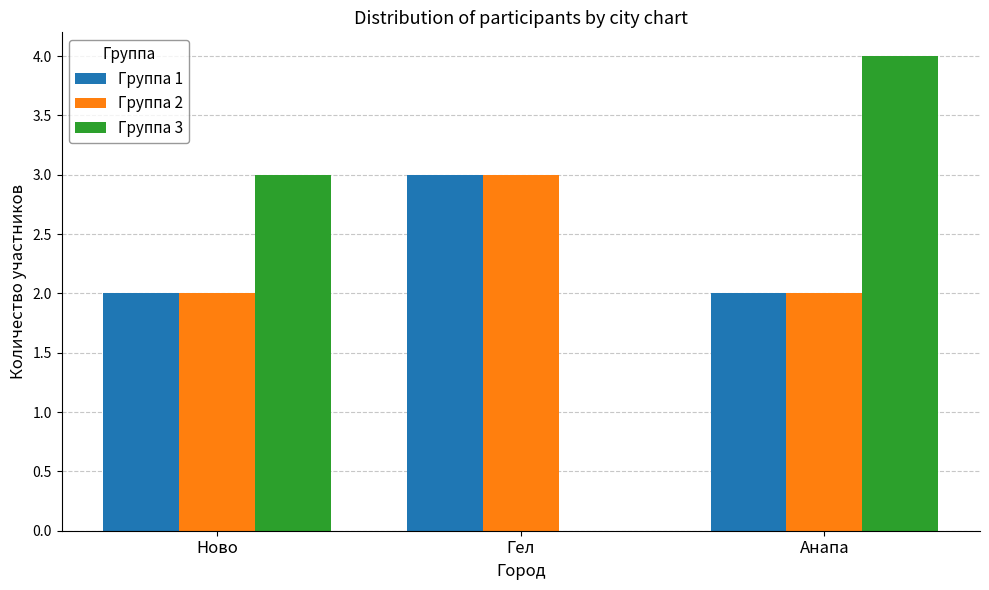

The value of Группа 2 at Анапа is 2. True or false?

True